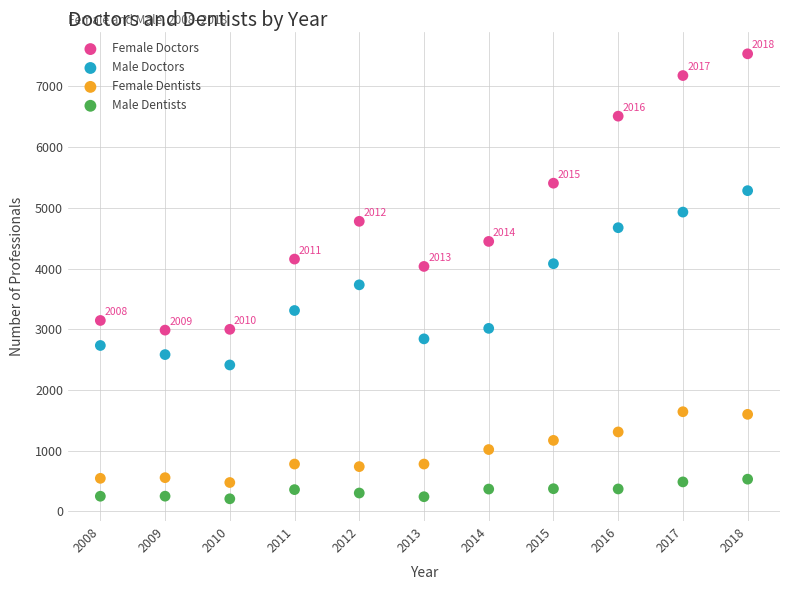

Across all data points, what is the range of X values (max minus min)?

10